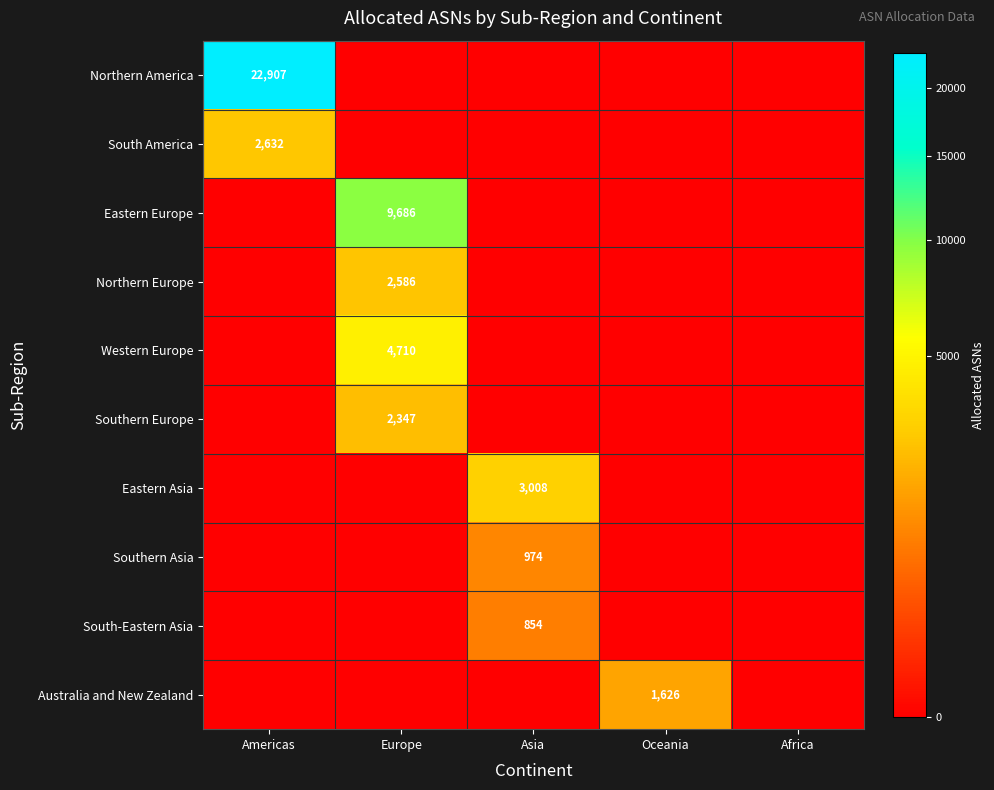

At how many categories does at least one series exceed 21585?

1